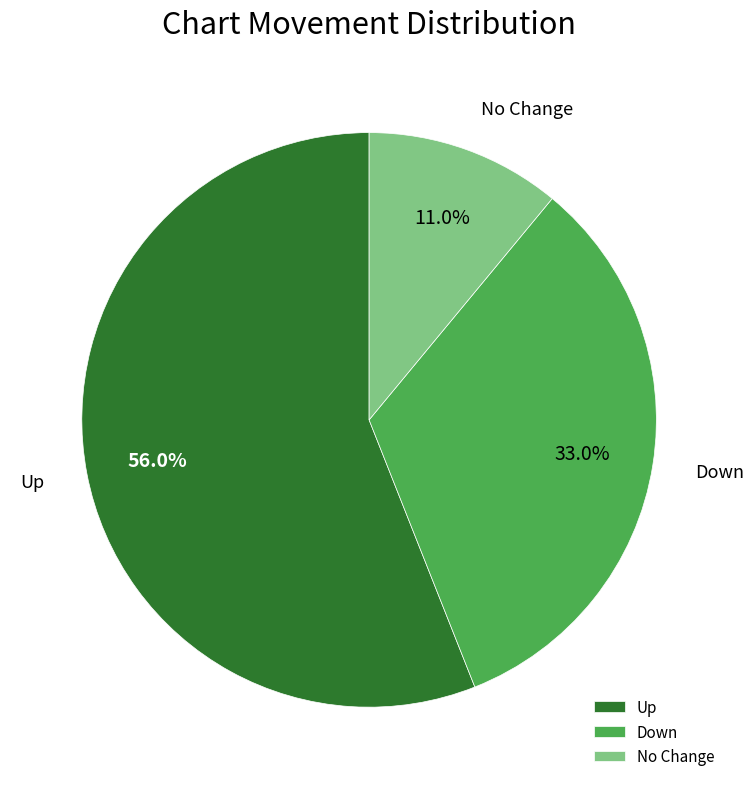

What is the total percentage of No Change and Down?

44.0%